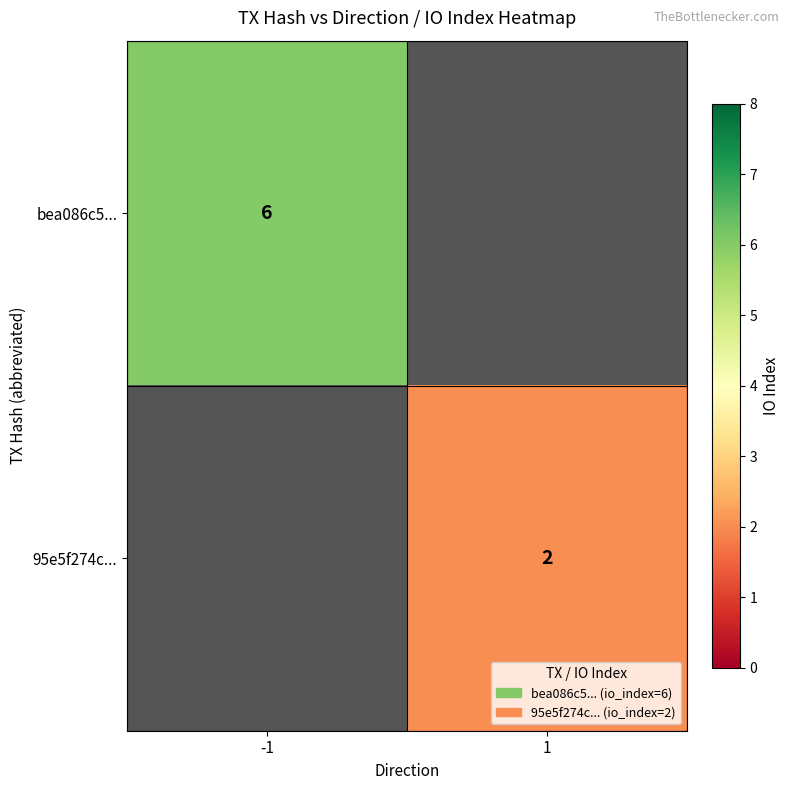

The value of bea086c5... at -1 is 8. True or false?

False